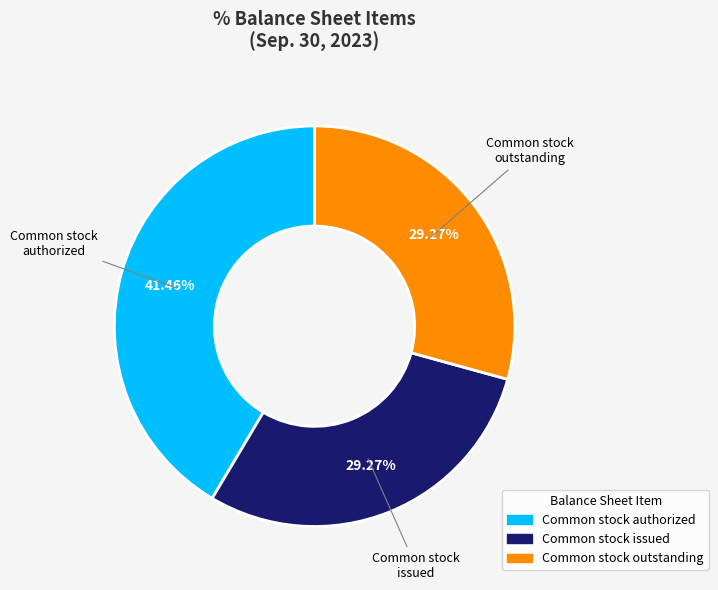

Does any single category account for the majority?

No